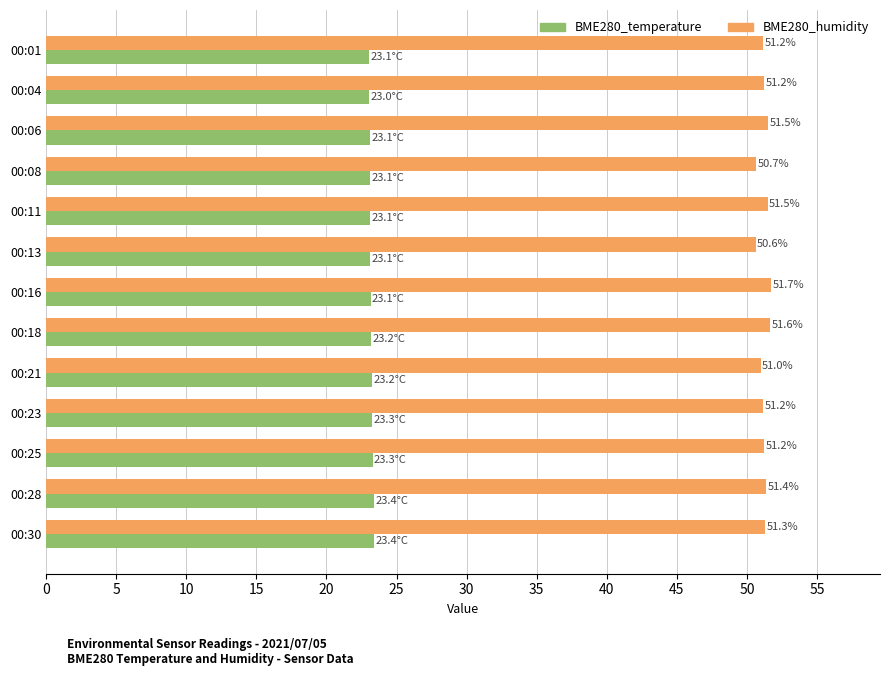

What is the difference between the highest and lowest values at 00:04?

28.2